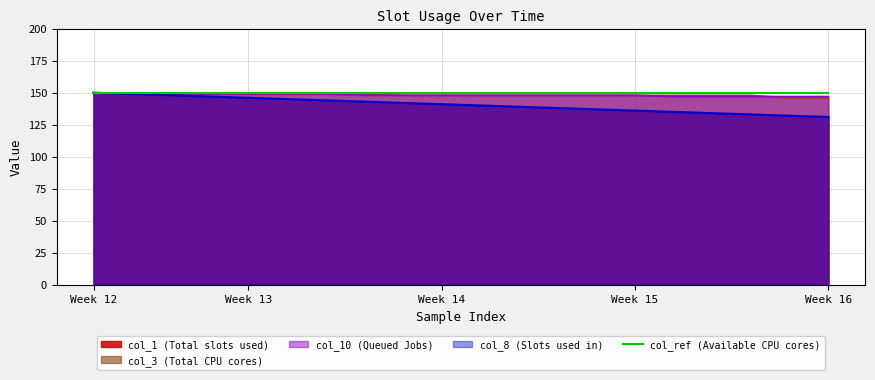

What is the difference between the maximum and minimum values in the col_10 series?

3